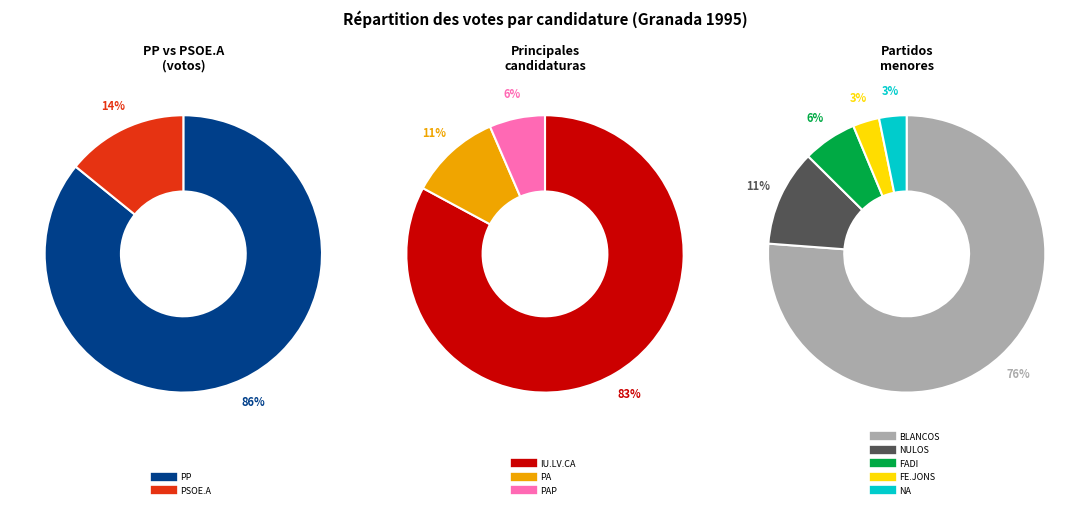

Which category accounts for the majority?

PP